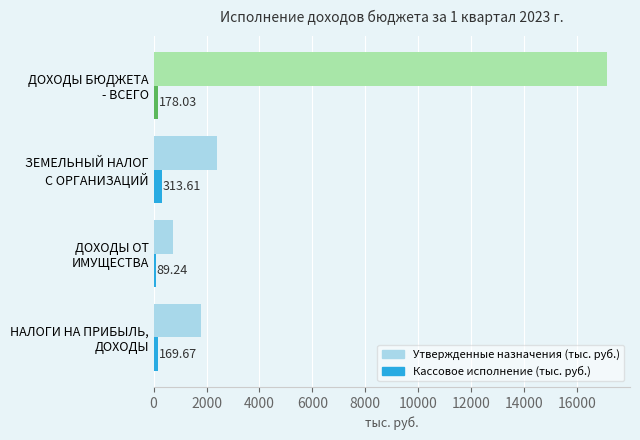

What are all the series names shown in the legend?

Утвержденные назначения (тыс. руб.), Кассовое исполнение (тыс. руб.)